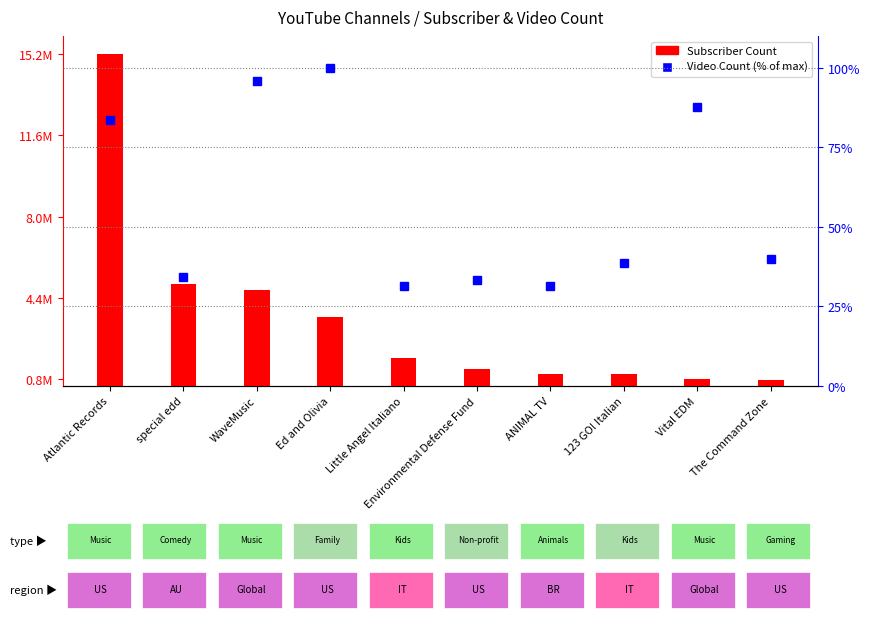

Rank the series at ANIMAL TV from highest to lowest value.

Subscriber Count, Video Count (% of max)